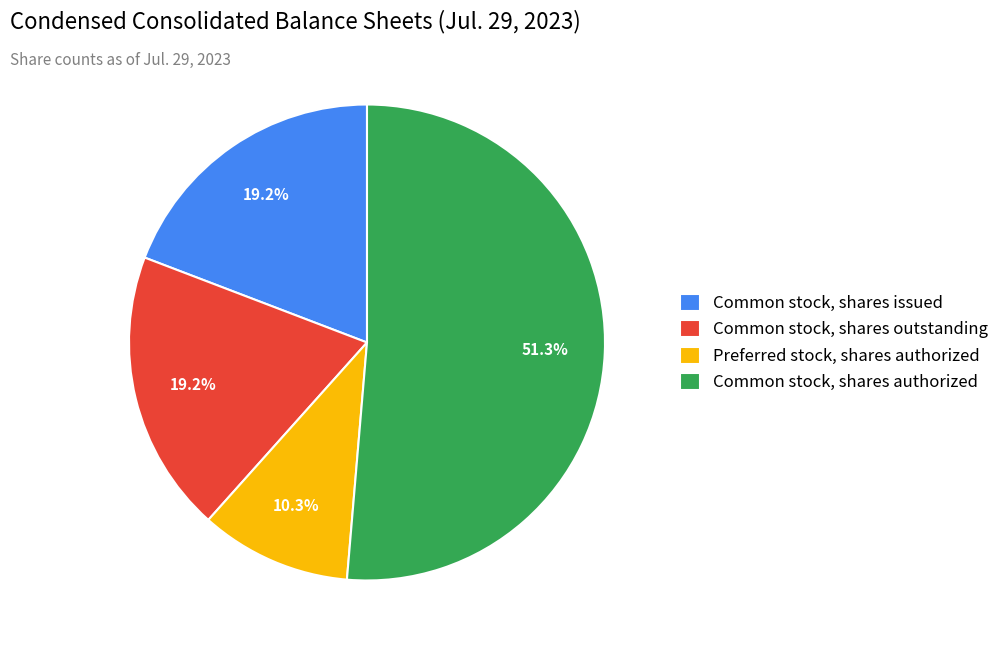

Which category has the biggest portion of the pie?

Common stock, shares authorized